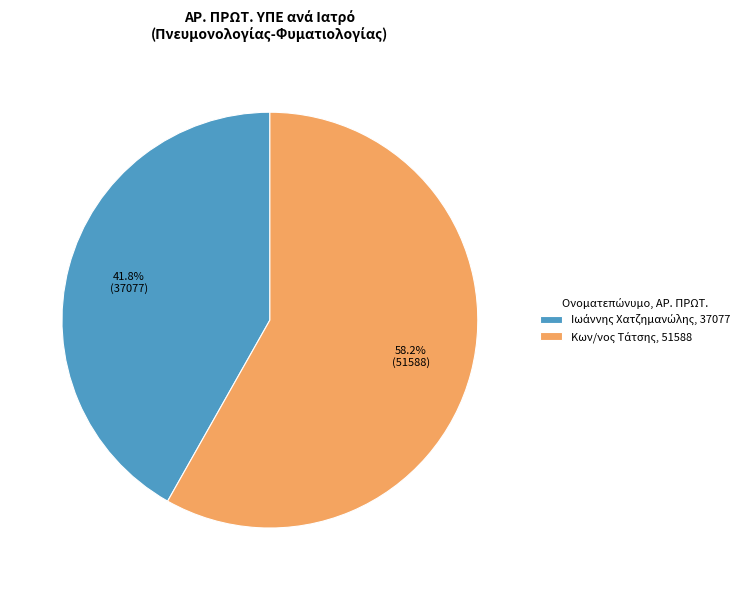

Does any single category account for the majority?

Yes